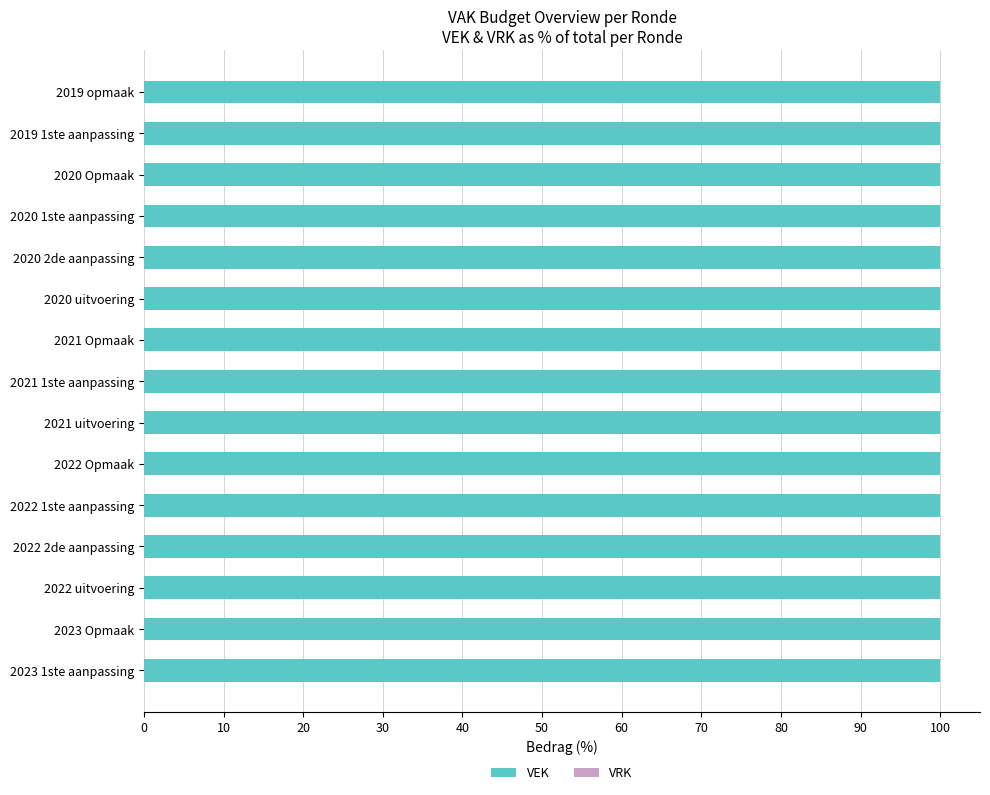

Rank the series by their maximum value, from lowest to highest.

VRK, VEK